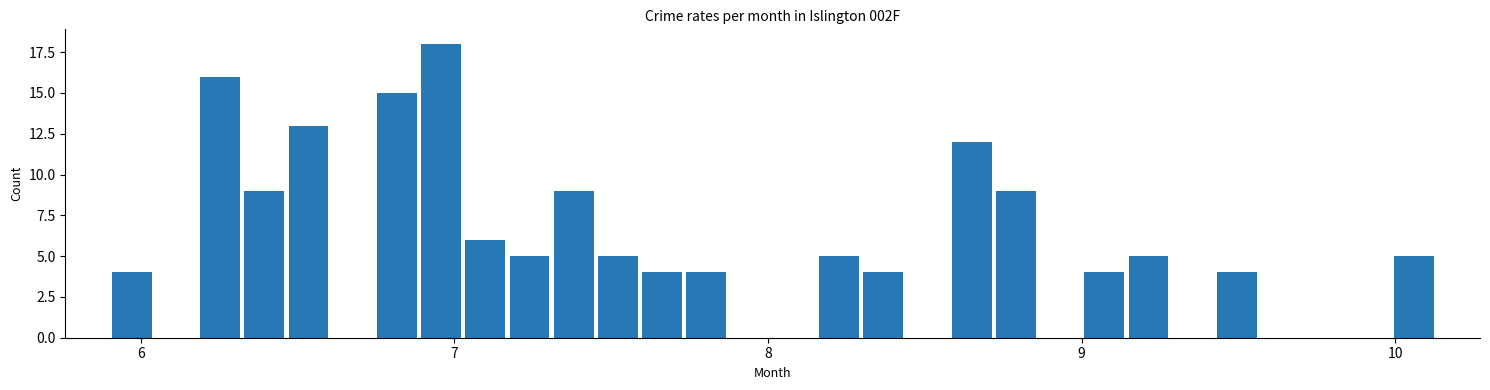

Around what value on the x-axis is the tallest bar? Give the approximate position of its centre, as read against the axis.

7.0